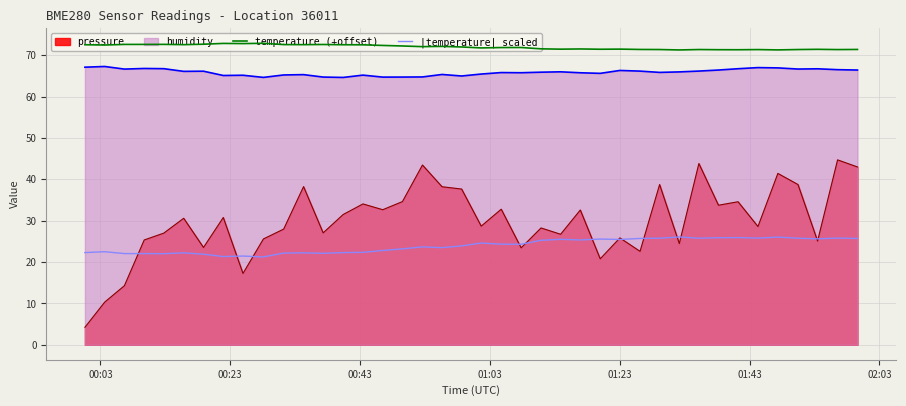

How many interior local valleys does the temperature (+offset) series have?

12